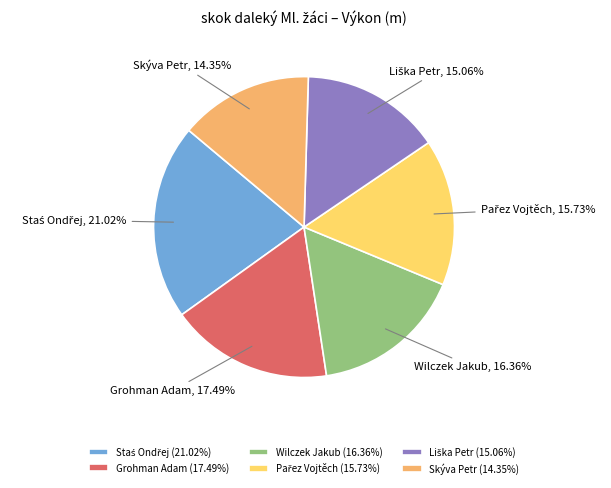

Is there any slice that represents more than half of the pie?

No